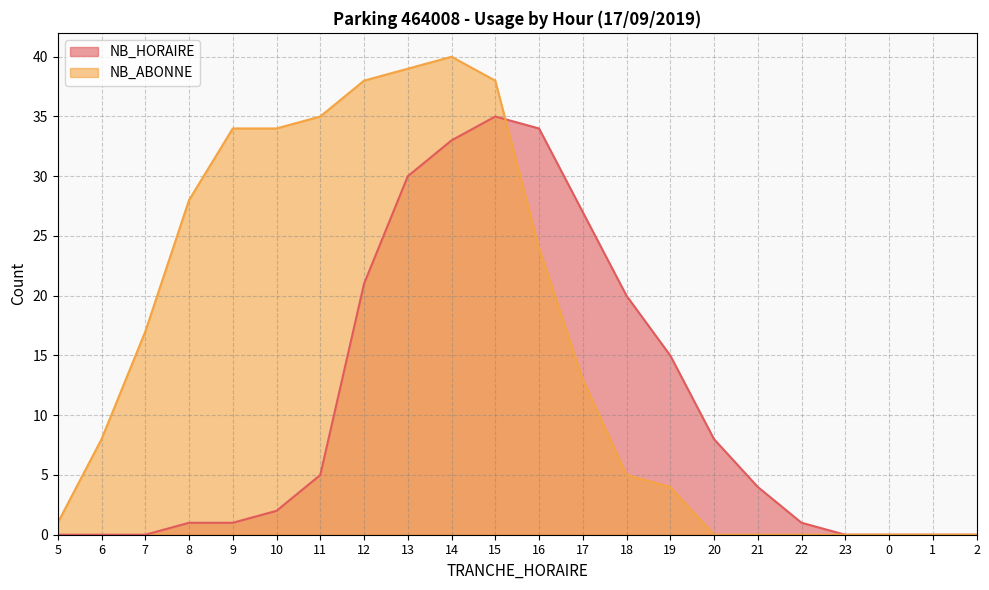

Reading right to left, transcribe all the data shown in this chart.

NB_HORAIRE: 2=0	1=0	0=0	23=0	22=1	21=4	20=8	19=15	18=20	17=27	16=34	15=35	14=33	13=30	12=21	11=5	10=2	9=1	8=1	7=0	6=0	5=0
NB_ABONNE: 2=0	1=0	0=0	23=0	22=0	21=0	20=0	19=4	18=5	17=13	16=24	15=38	14=40	13=39	12=38	11=35	10=34	9=34	8=28	7=17	6=8	5=1